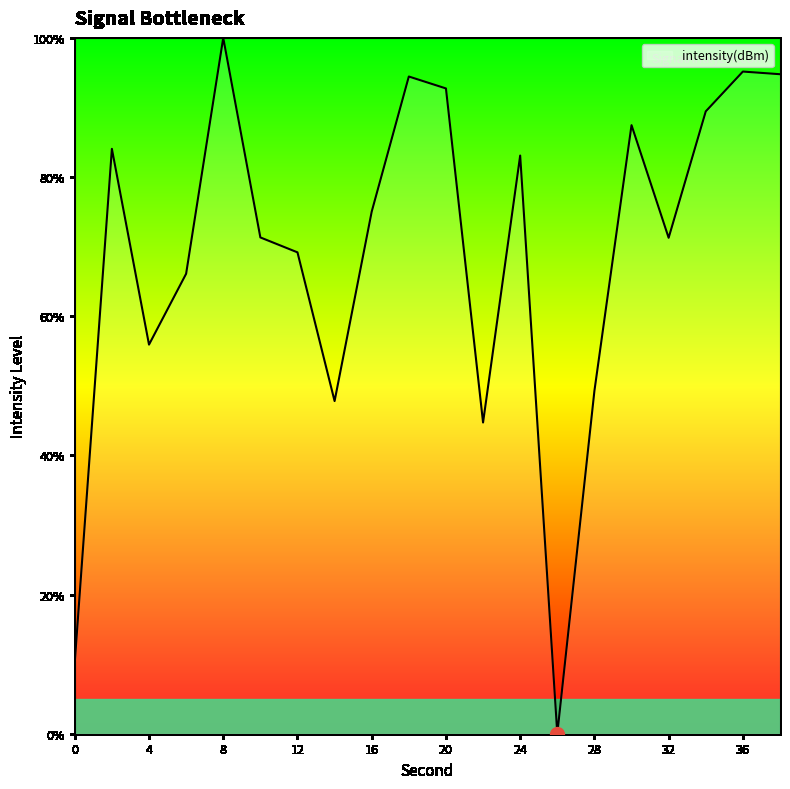

What is the difference between the maximum and minimum values?

100.0